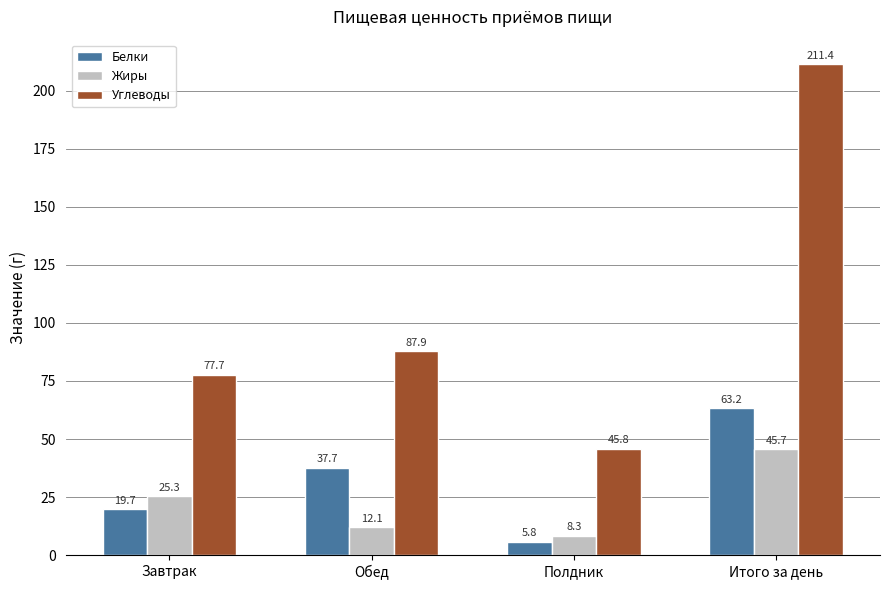

Which category has the highest value in the Жиры series?

Итого за день